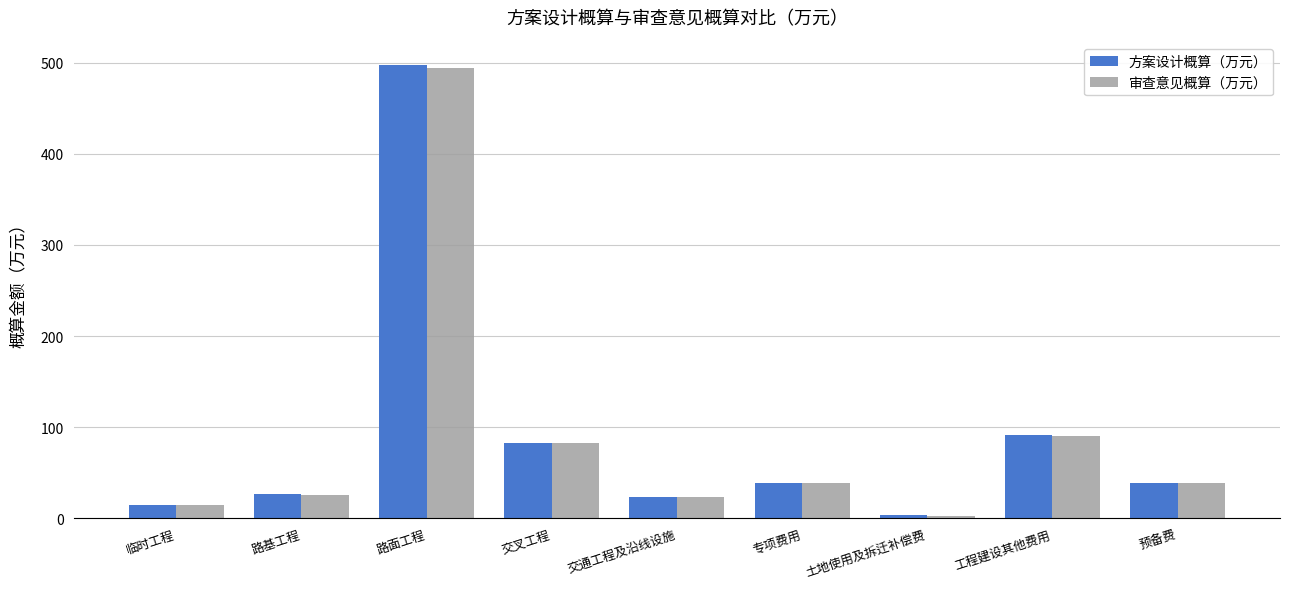

What value does the 审查意见概算（万元） series have at 交叉工程?

83.1